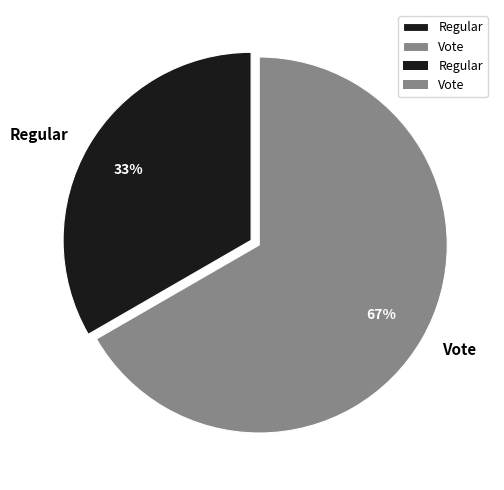

What is the ratio of the value at Vote to the value at Regular?

2.0